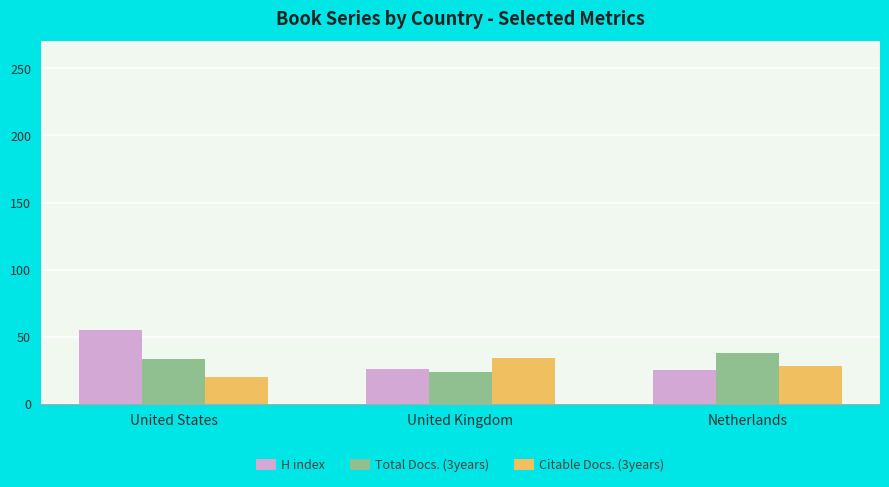

Does the chart contain stacked bars?

No